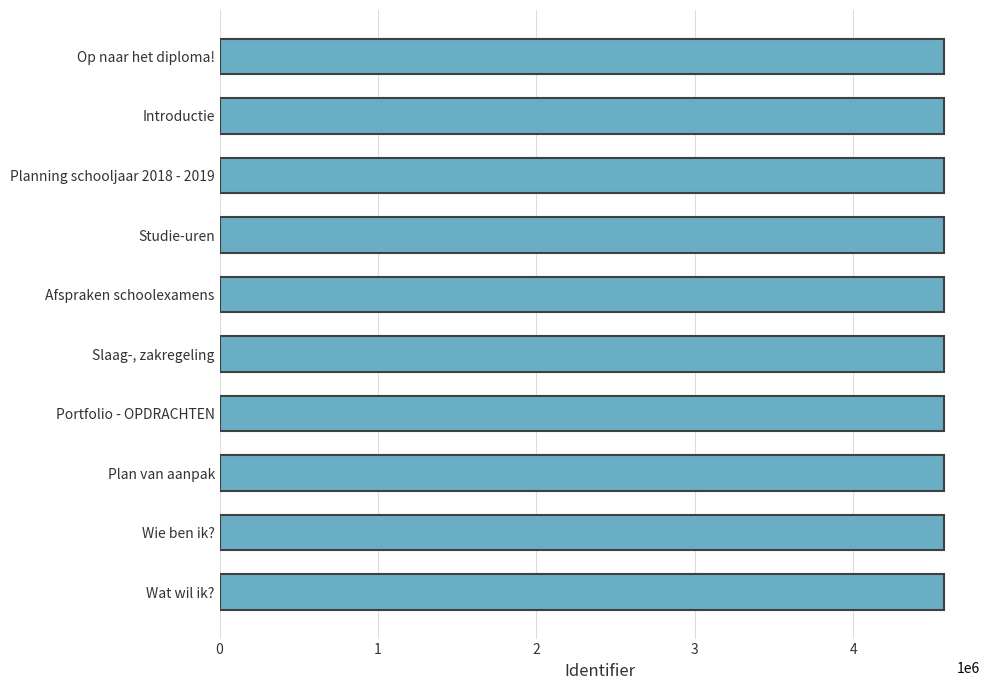

What is the sum of all values?

45727115